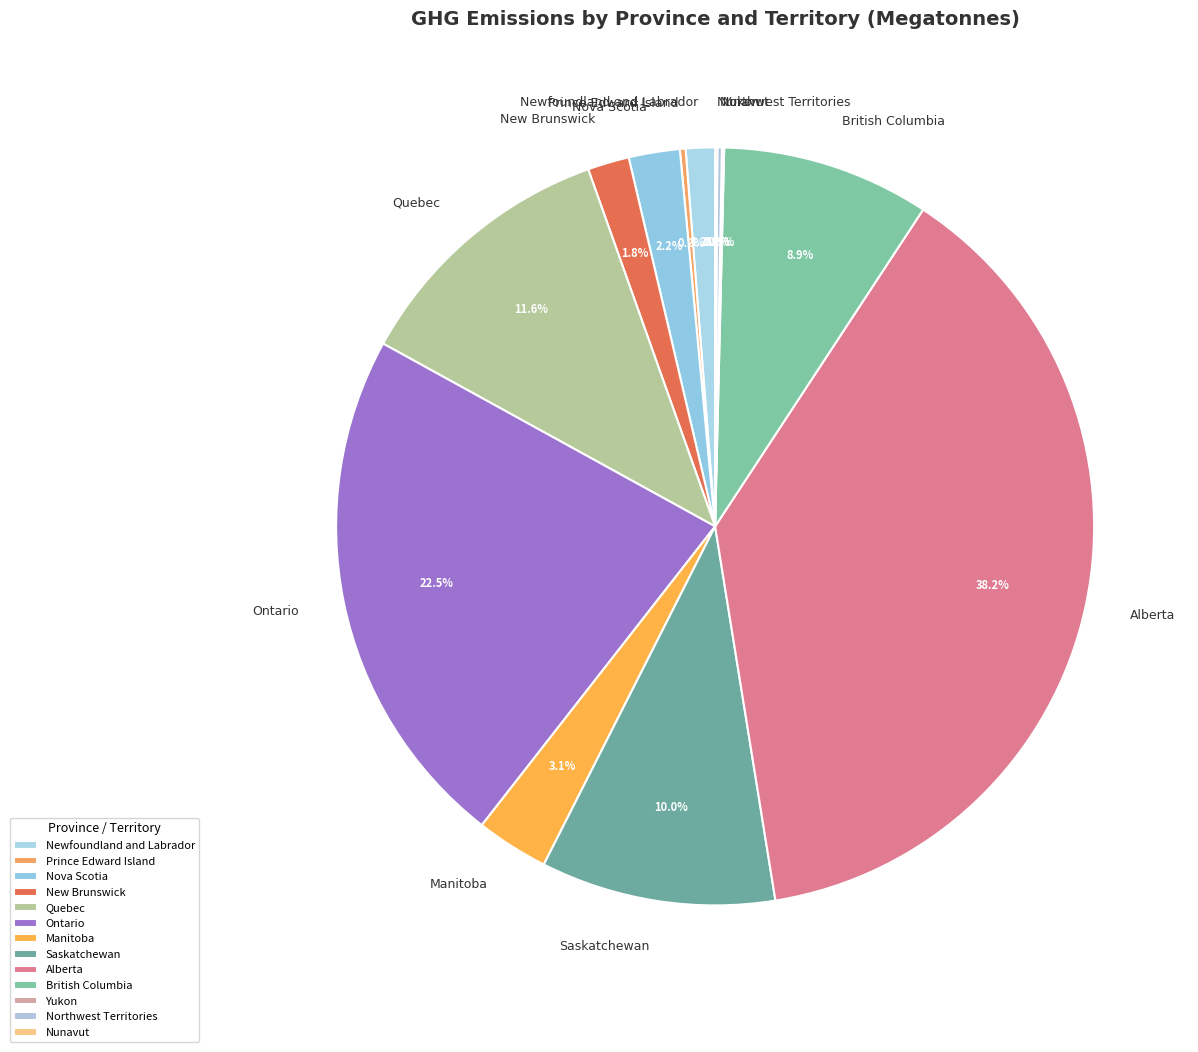

Which category has the biggest portion of the pie?

Alberta